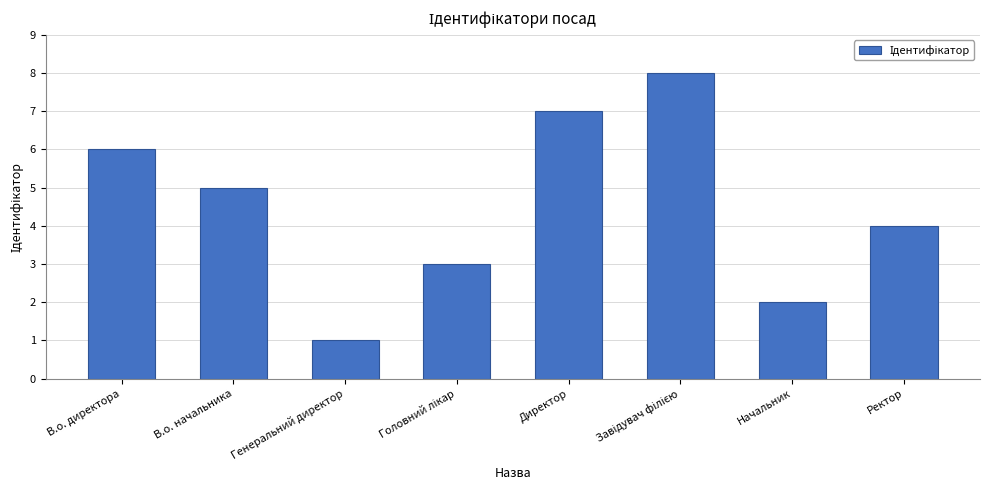

What is the sum of all values?

36